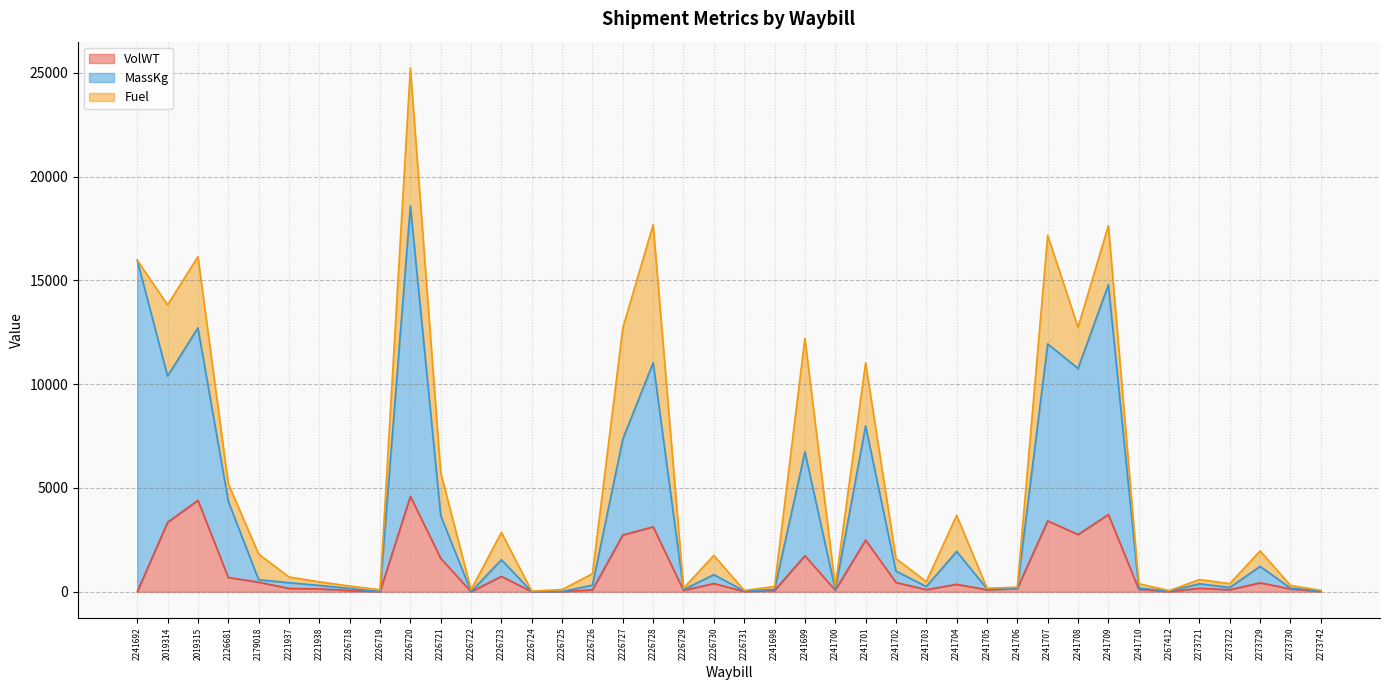

What is the label of the 3rd point from the right?

2273729